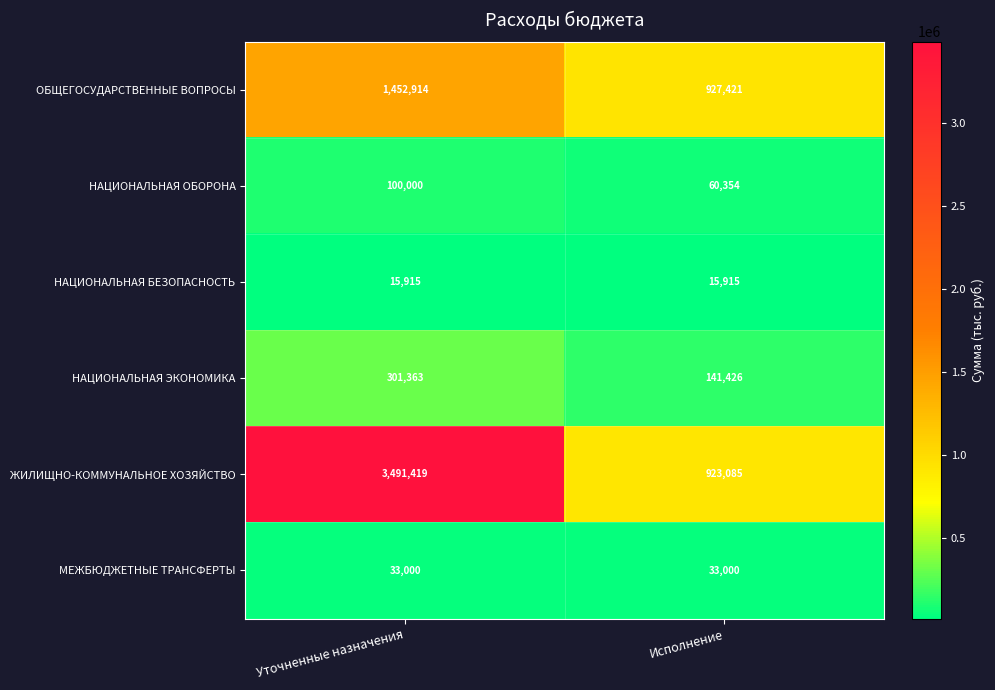

Which series has the largest total across all categories?

ЖИЛИЩНО-КОММУНАЛЬНОЕ ХОЗЯЙСТВО